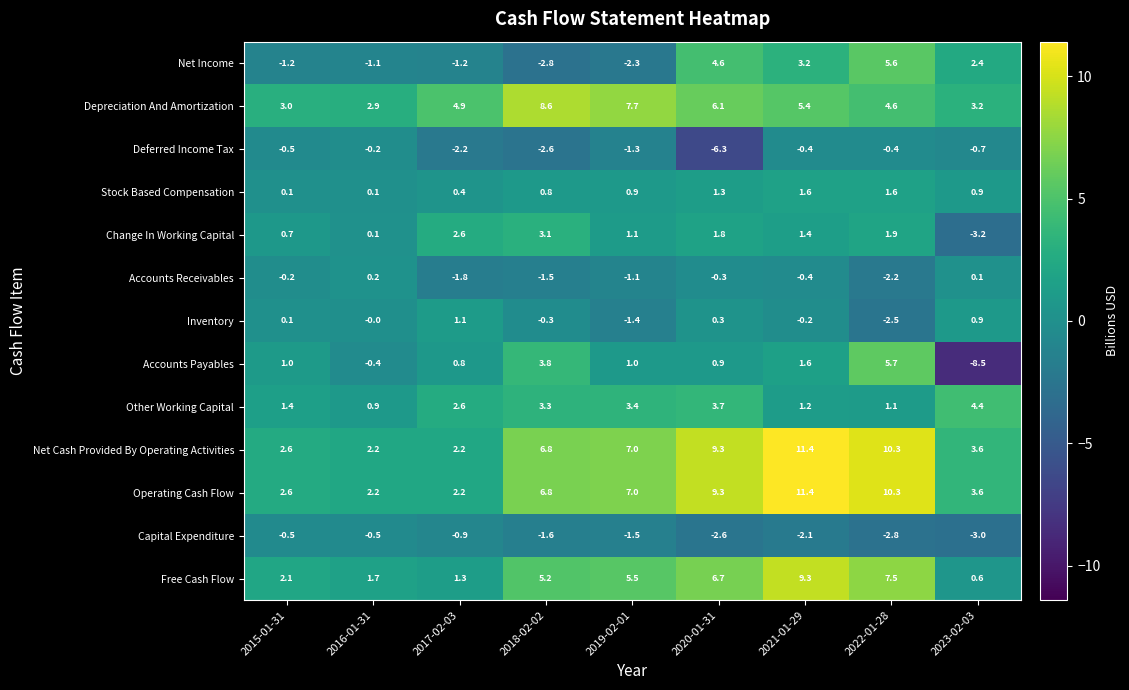

Where does the Net Cash Provided By Operating Activities series first go above 6?

2018-02-02